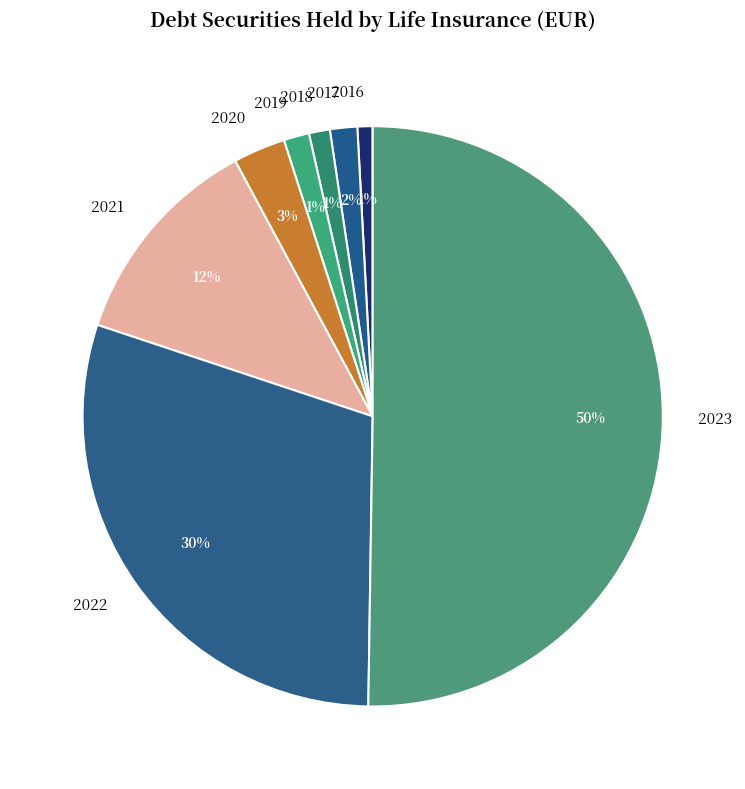

Which has a higher value, 2017 or 2020?

2020